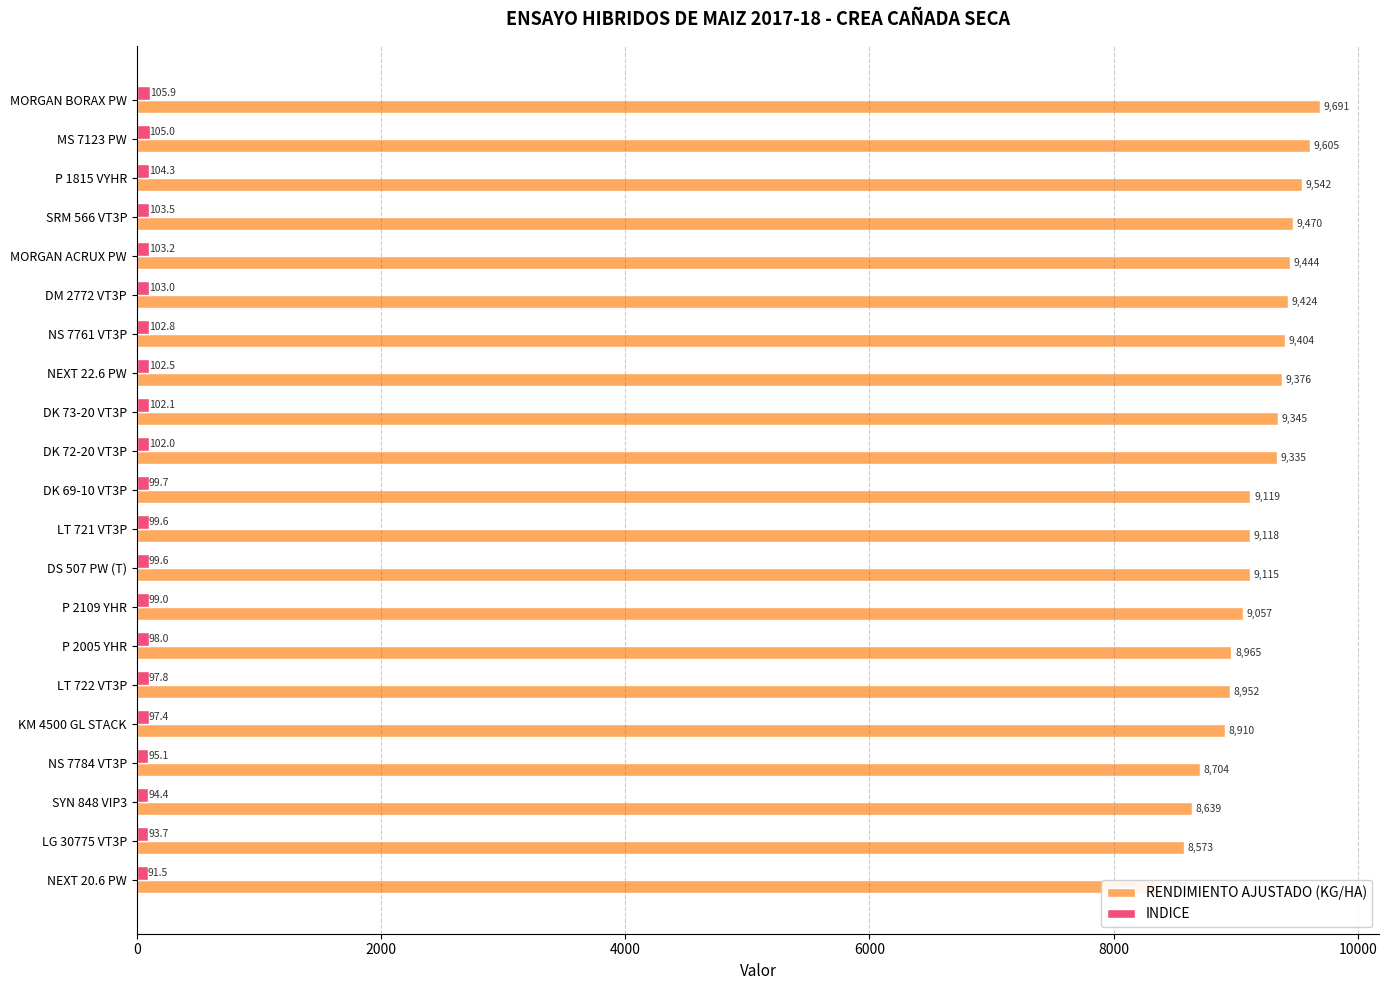

How many bars are there in total?

42